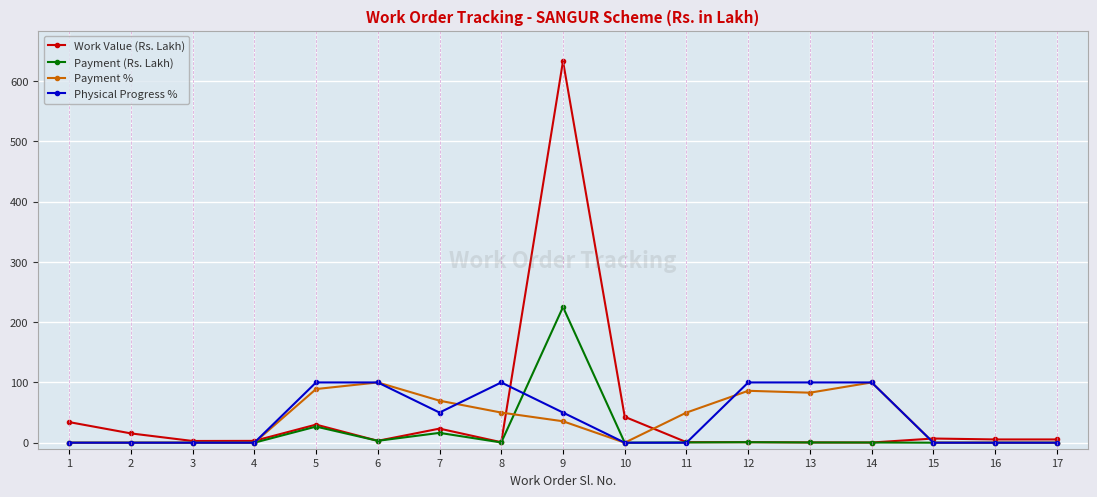

What is the highest value of the Payment % series?

100.0